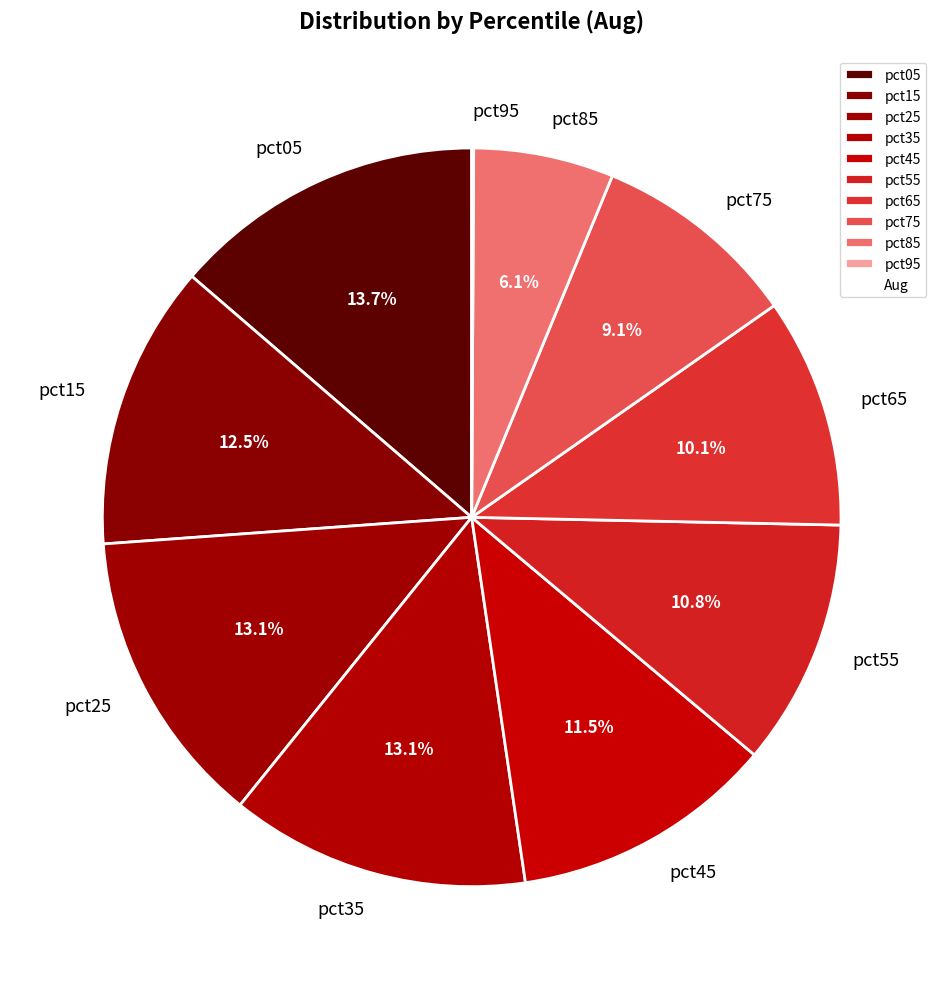

What is the largest slice in the pie chart?

pct05